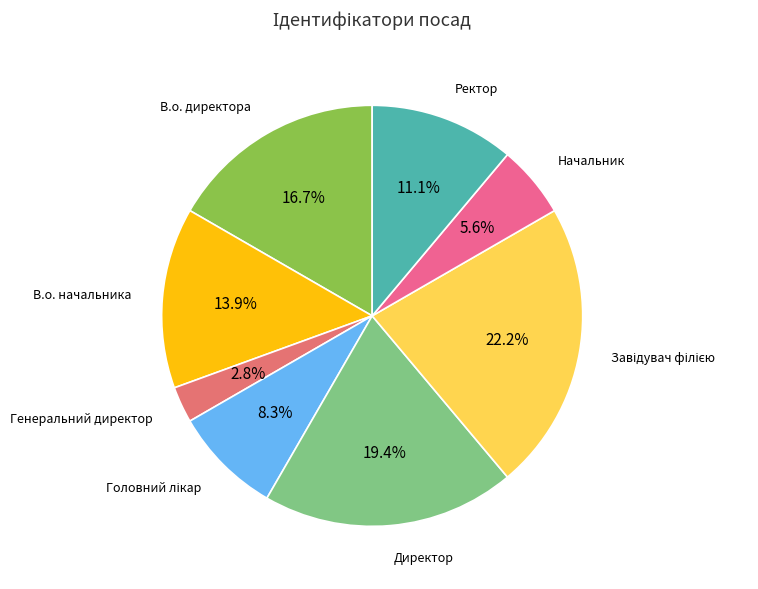

How many slices are in this pie chart?

8